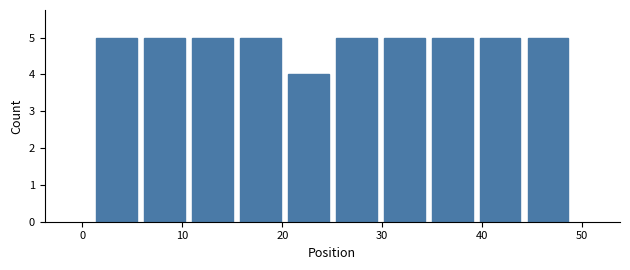

Reading left to right, transcribe this chart: for each bar, give the range it covers on the x-axis and its height. Neither the bar edges nor the heights are printed on the chart, so give them approximately, as read against the axes.

1.0 to 5.8: 5
5.8 to 10.6: 5
10.6 to 15.4: 5
15.4 to 20.2: 5
20.2 to 25.0: 4
25.0 to 29.8: 5
29.8 to 34.6: 5
34.6 to 39.4: 5
39.4 to 44.2: 5
44.2 to 49.0: 5